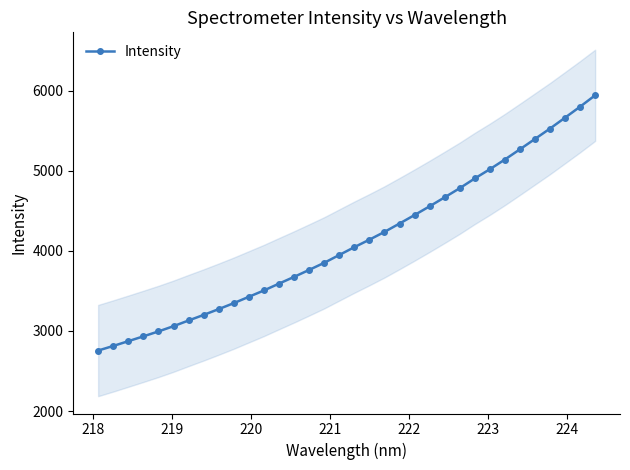

Is it true that the value at 217 is 4056.8?

False